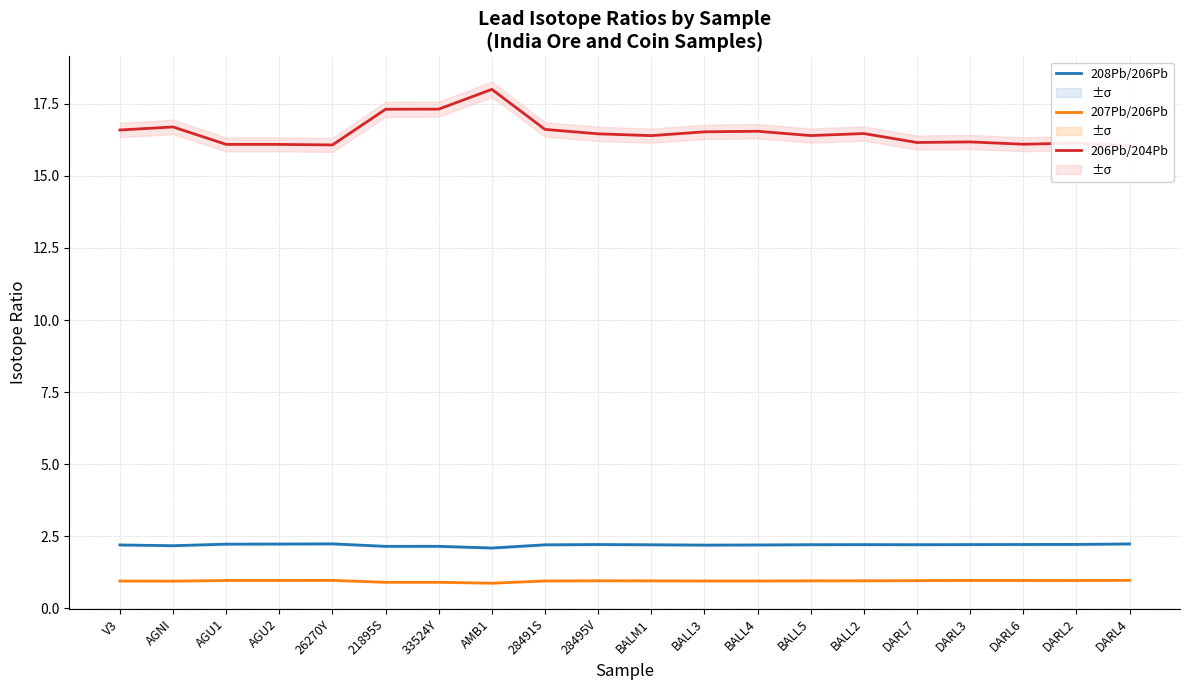

What are all the series names shown in the legend?

208Pb/206Pb, 207Pb/206Pb, 206Pb/204Pb